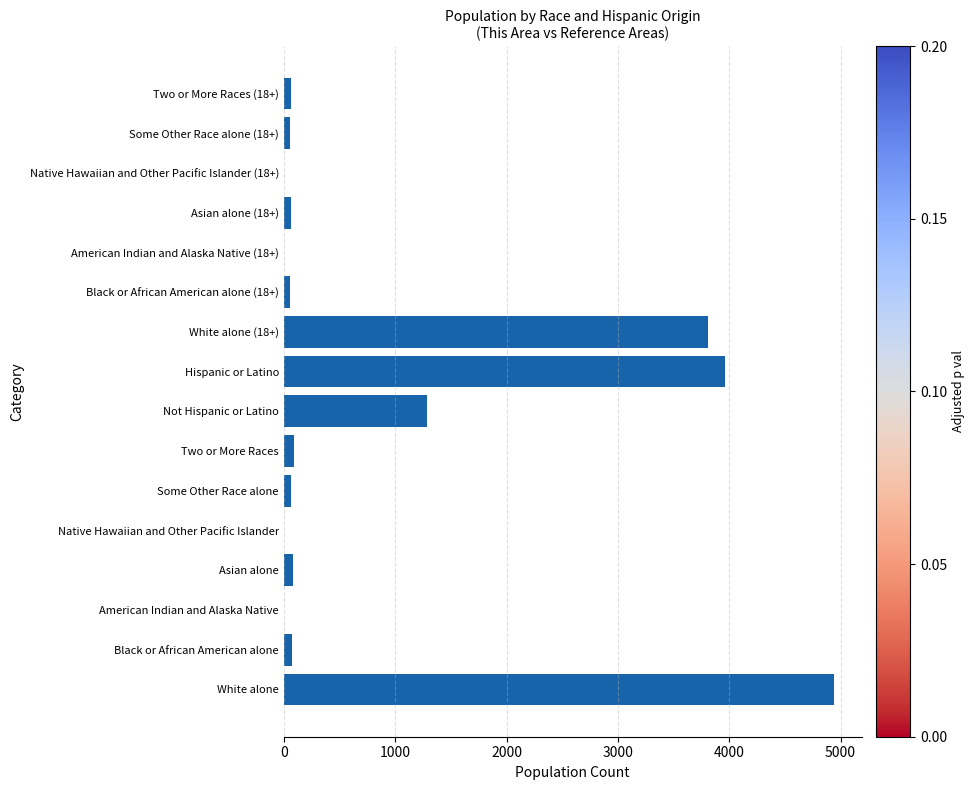

Which has a higher value, White alone or American Indian and Alaska Native (18+)?

White alone